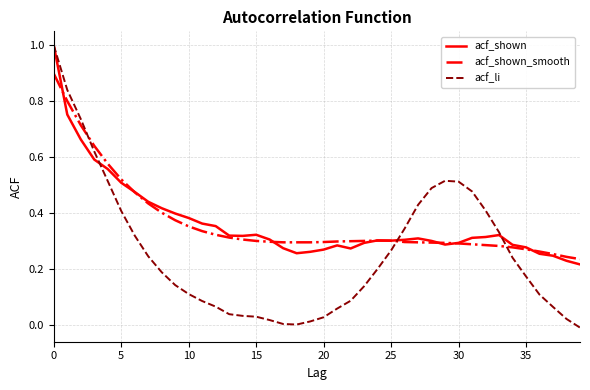

What is the highest value of the acf_shown_smooth series?

0.9